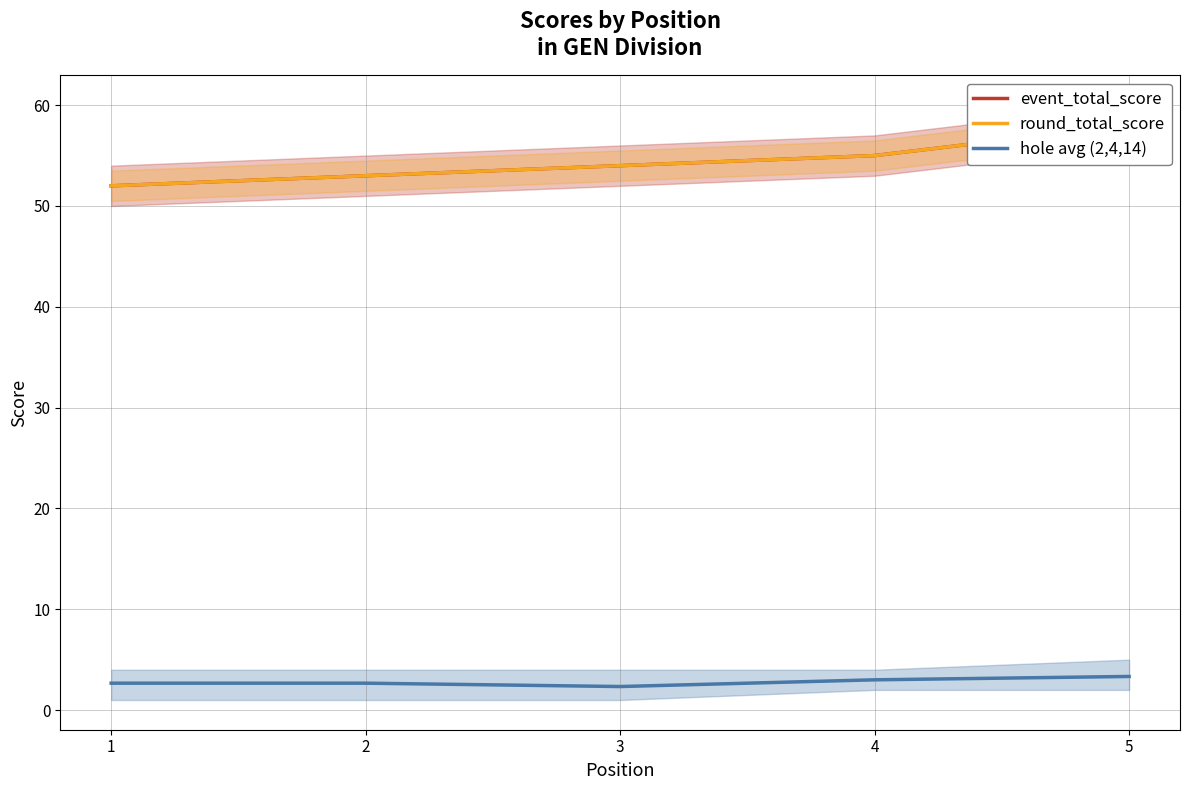

How many hole avg (2,4,14) values are between 2 and 3?

4